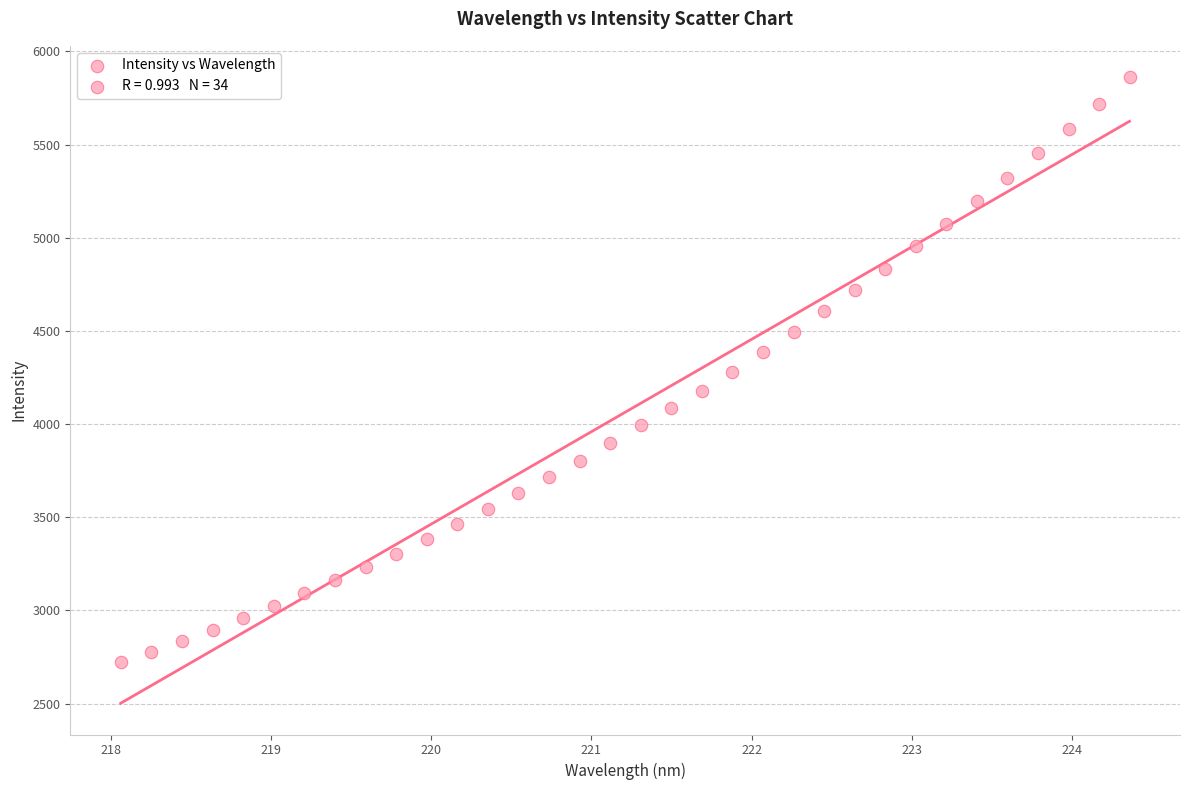

What is the range of X values (max minus min)?

6.3